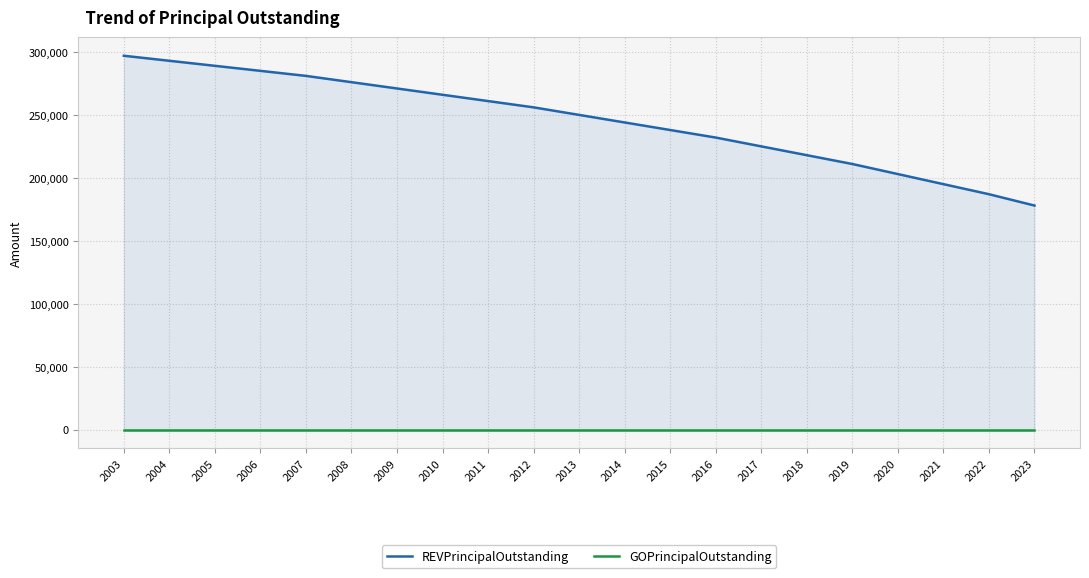

At how many categories does at least one series exceed 204896?

17